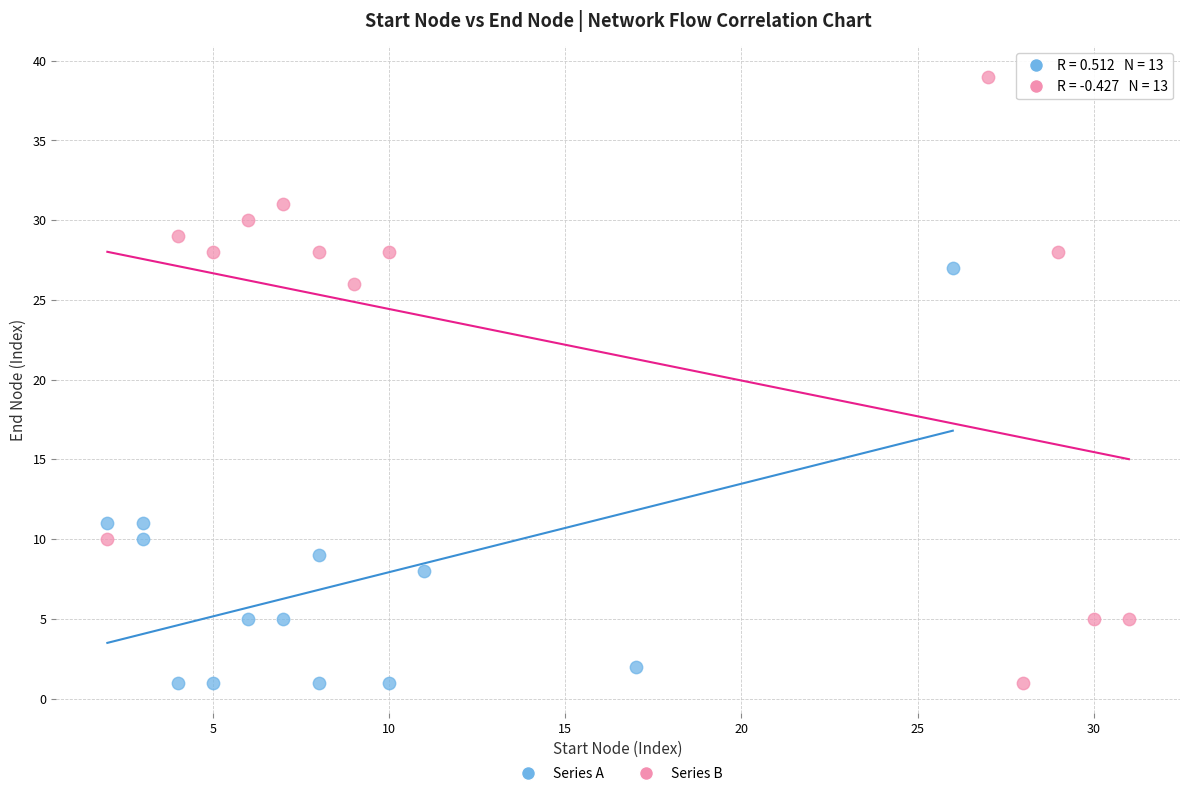

Which series has the largest Y range (max minus min)?

Series B